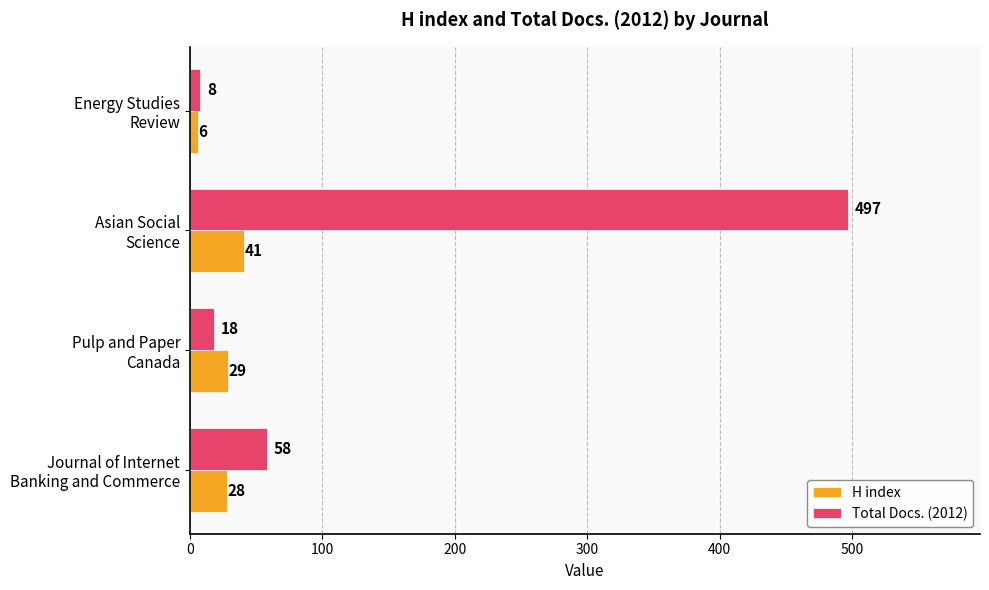

What is the sum of all H index values?

104